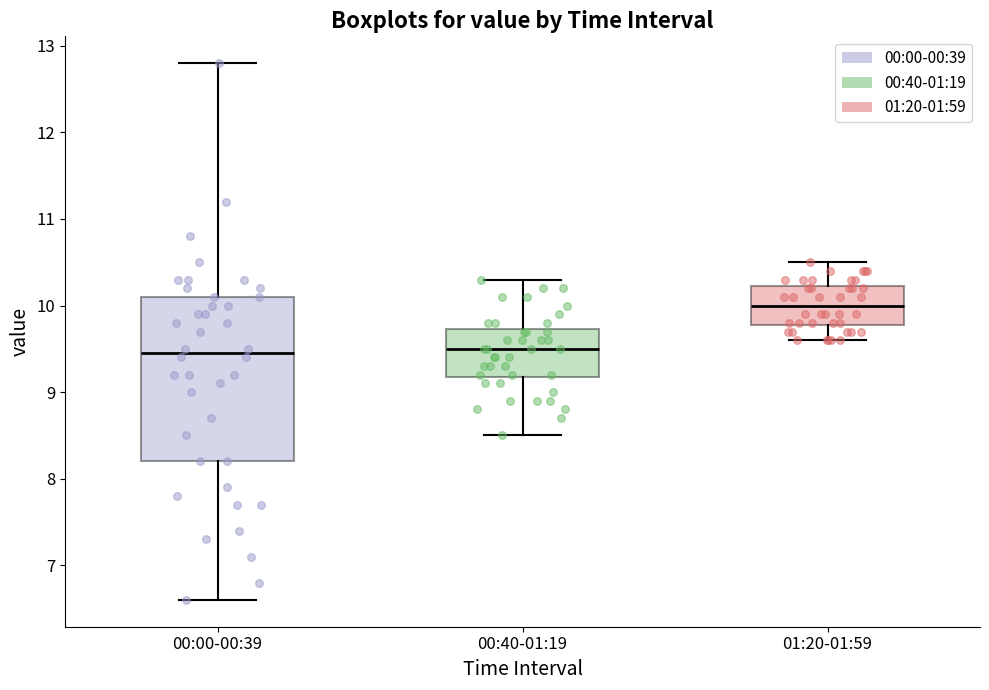

Which box's median line is the highest?

01:20-01:59